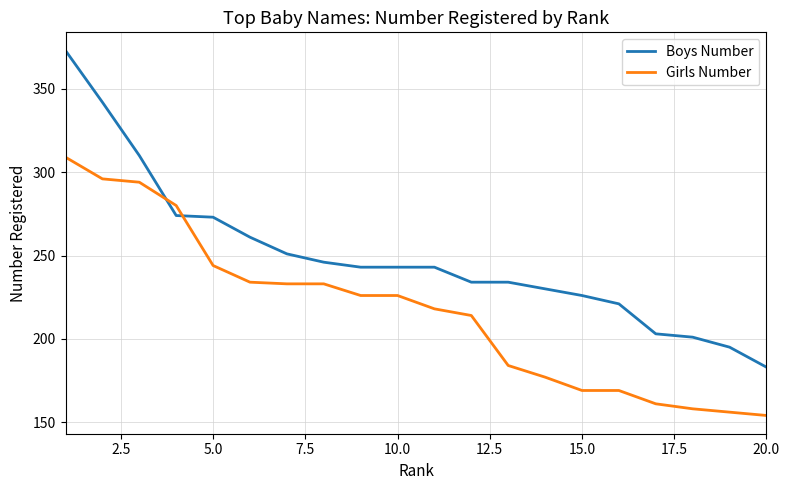

Which series has the largest total across all categories?

Boys Number